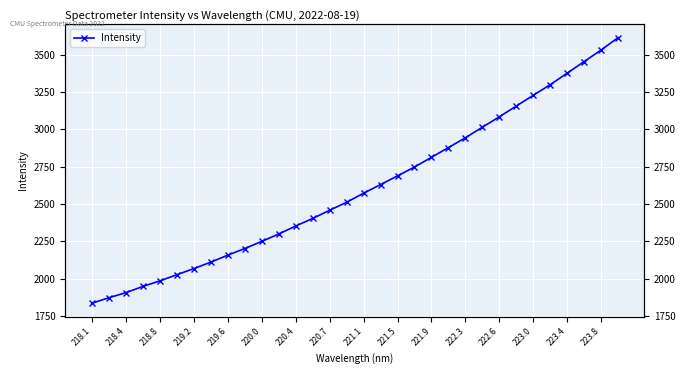

Reading left to right, extract all data points from this chart.

1834.5	1871.3	1905.4	1947.2	1984.2	2025.5	2066.7	2109.9	2156.8	2201.1	2248.9	2298.4	2351.9	2402.7	2457.5	2511.1	2571.9	2629.6	2688.0	2747.3	2812.4	2877.6	2943.3	3014.2	3083.7	3155.9	3227.7	3299.2	3375.9	3453.9	3531.2	3613.9